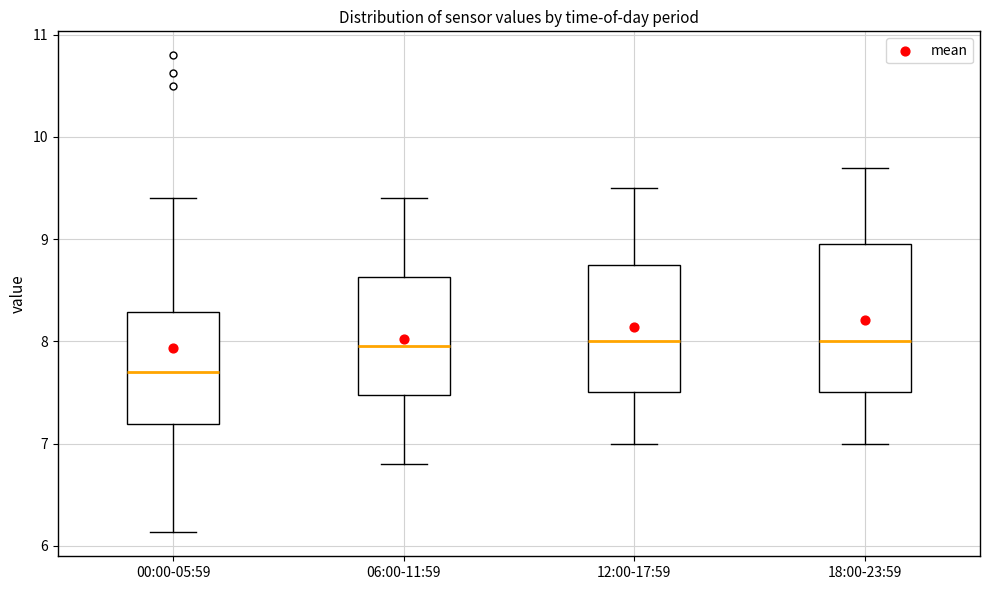

Where does the median line of the box for 06:00-11:59 sit on the y-axis? The values are not printed on the chart, so give them approximately, as read against the axis.

8.0